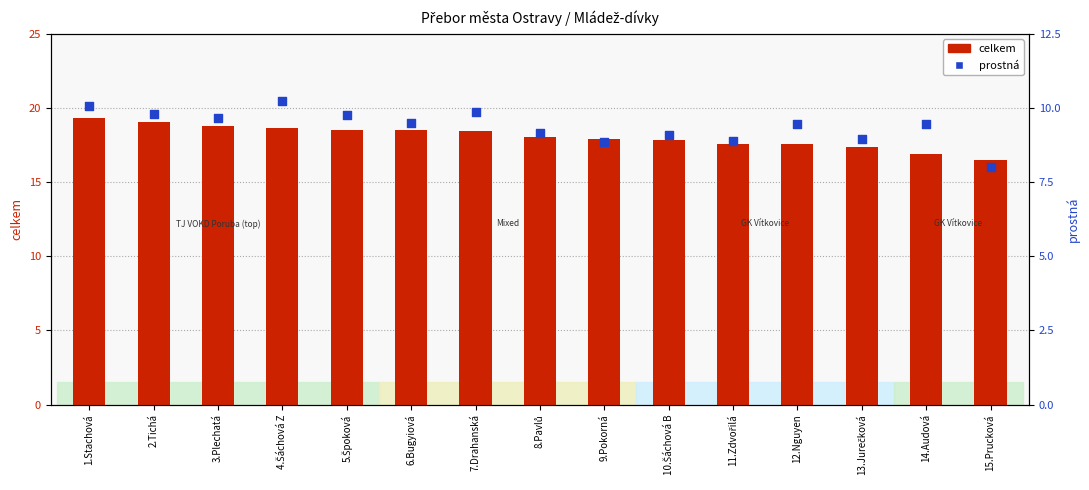

At how many categories does at least one series exceed 10?

15